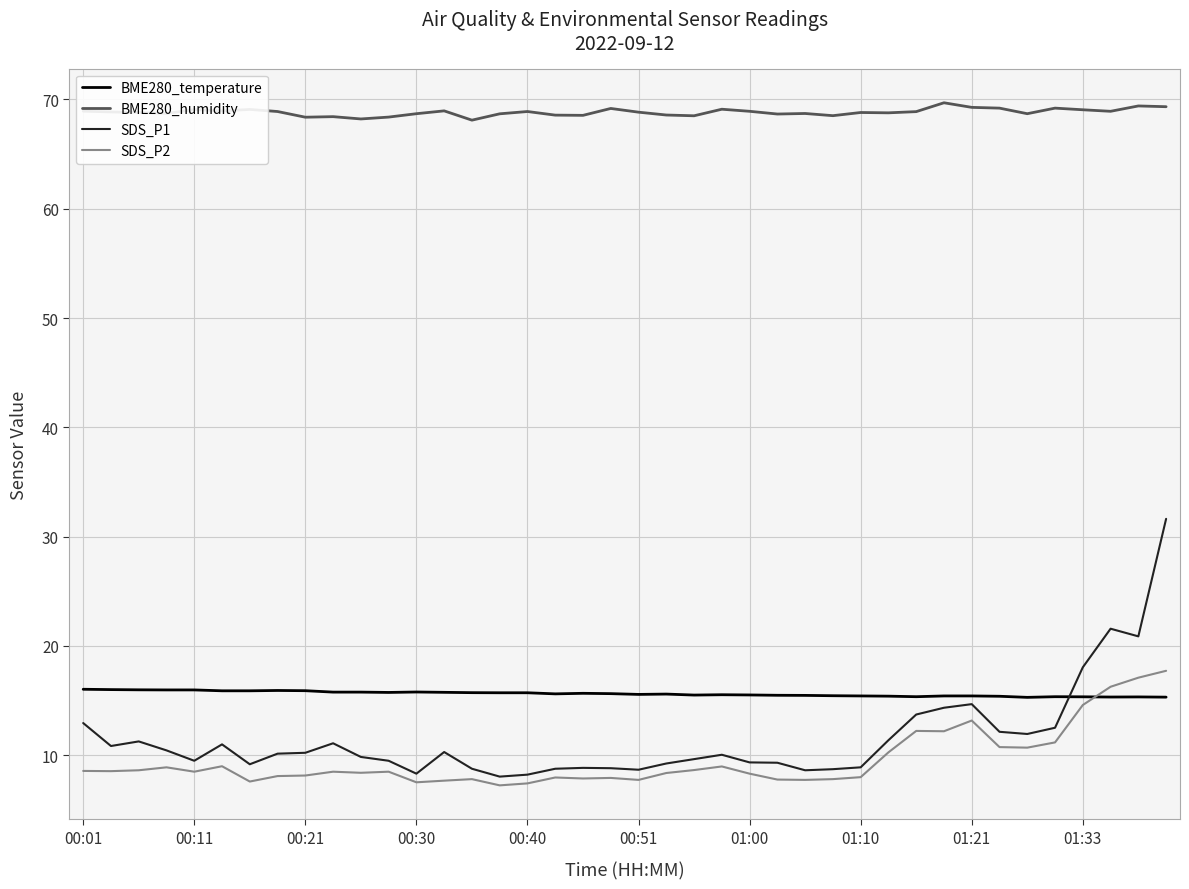

True or false: SDS_P2 and SDS_P1 cross at least once.

False